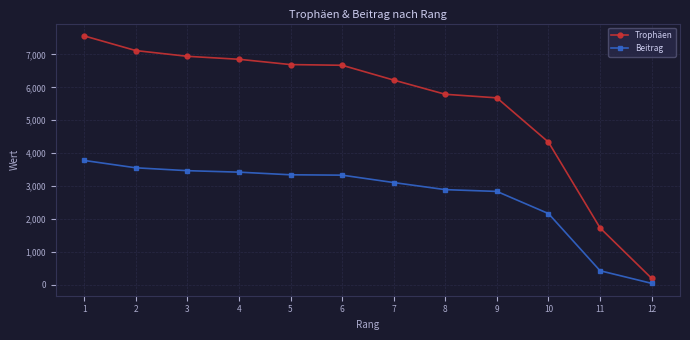

True or false: Beitrag and Trophäen intersect in this chart.

False